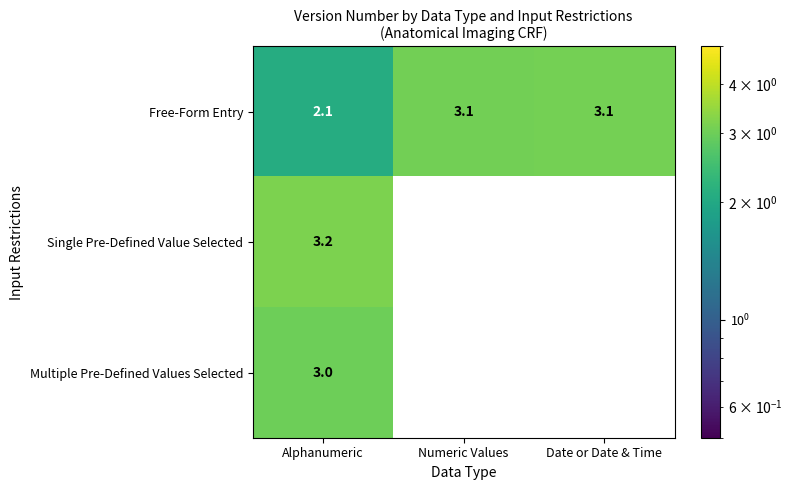

At how many categories does at least one series exceed 2?

3